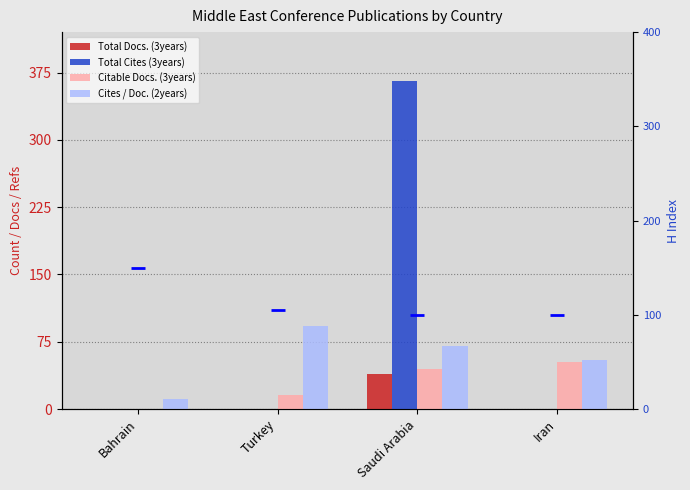

List the series in order of their peak value, lowest first.

Total Docs. (3years), Citable Docs. (3years), Cites / Doc. (2years), Total Cites (3years)